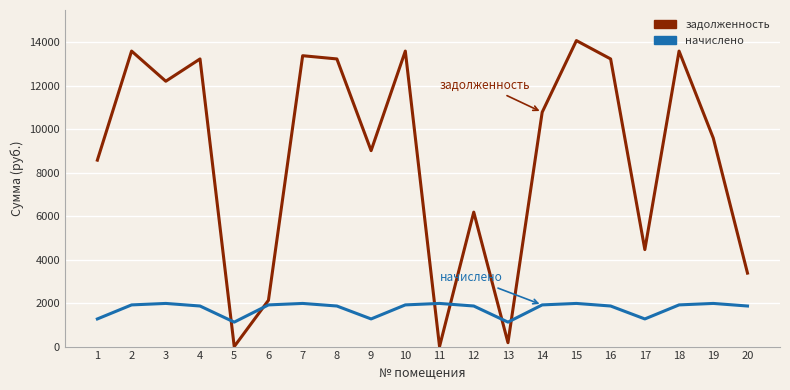

Which series ends up on top after the final intersection of задолженность and начислено?

задолженность